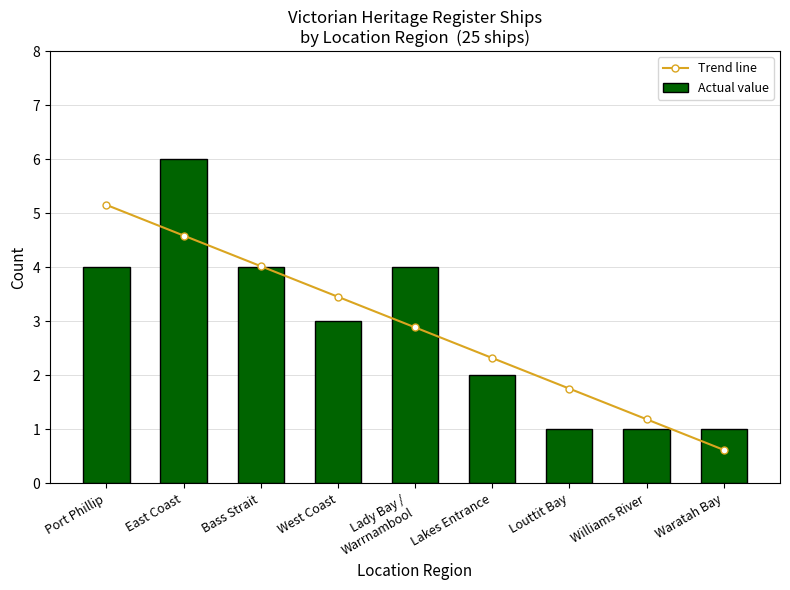

What is the approximate value of Trend line at Lady Bay /
Warrnambool?

2.9